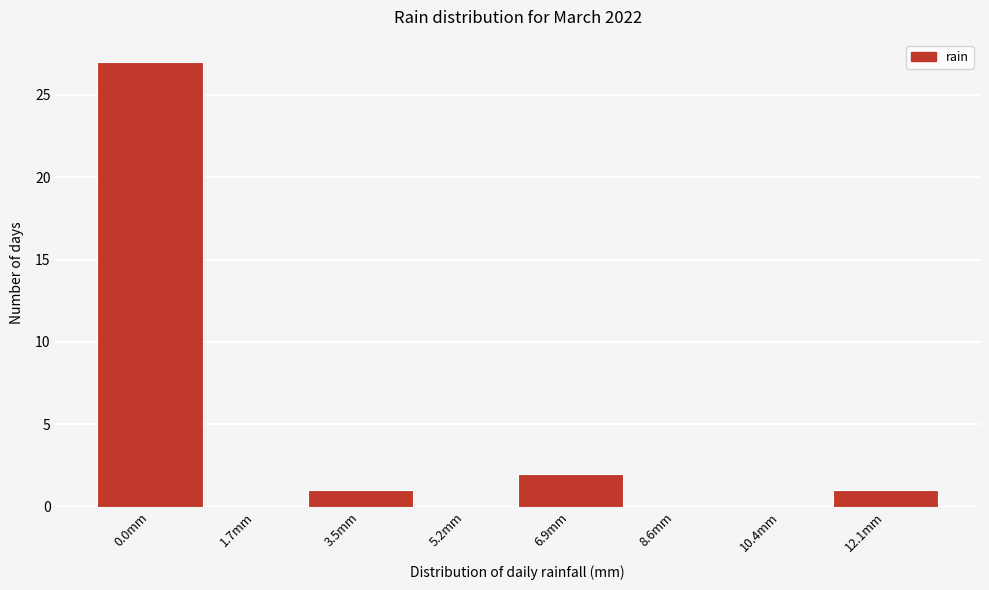

Reading left to right, extract all data points from this chart.

0.0mm=27	1.7mm=0	3.5mm=1	5.2mm=0	6.9mm=2	8.6mm=0	10.4mm=0	12.1mm=1